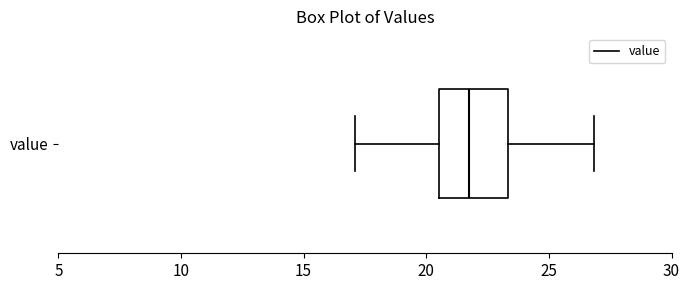

Read this box plot against the x-axis: the position of the median line, the range covered by the box, and the ends of both whiskers. The values are not printed on the chart, so give them approximately, as read against the axis.

median 21.5, box 20.5 to 23.5, whiskers 17.0 to 27.0